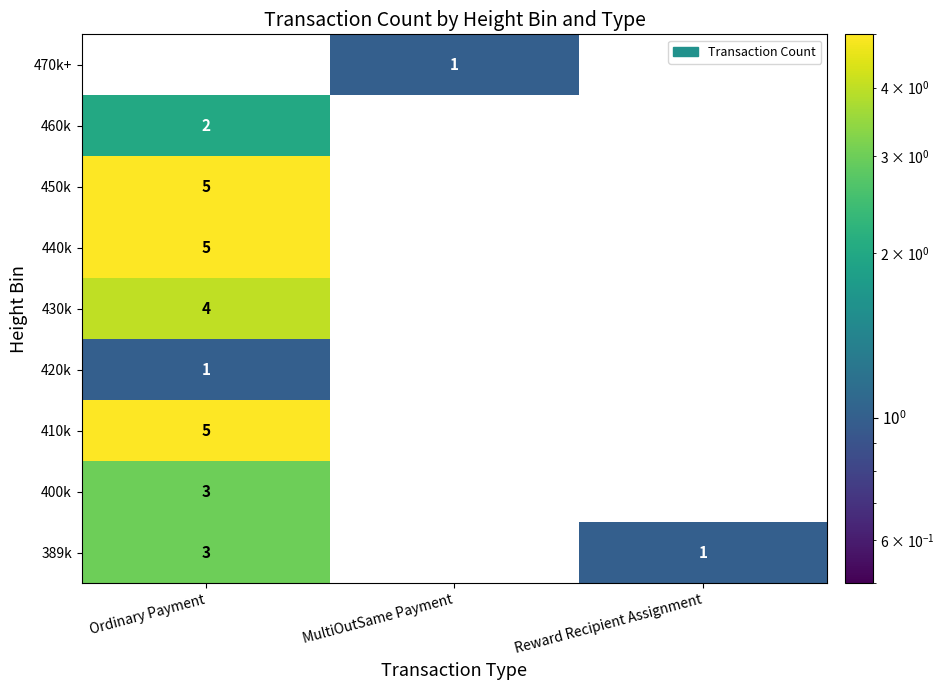

The value of 440k at Ordinary Payment is 8. True or false?

False